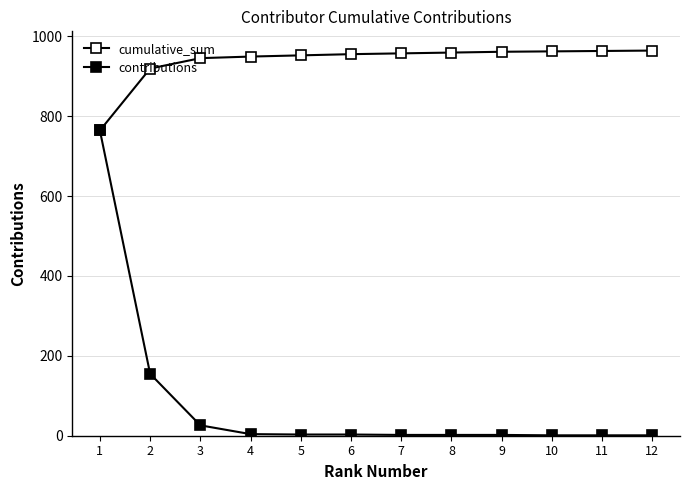

The cumulative_sum series shows 1371 at 1. True or false?

False